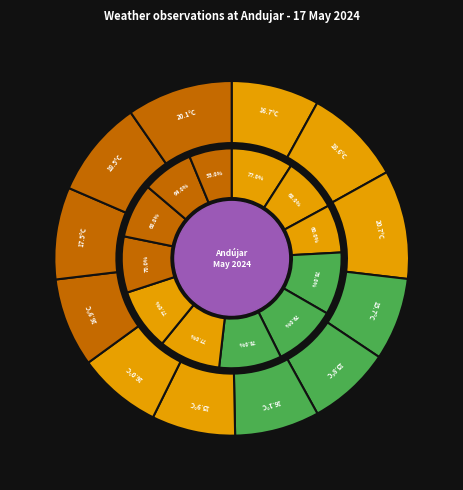

Which has a higher value, 02:00 Sud-Ouest or 07:00 Sud-Ouest?

02:00 Sud-Ouest